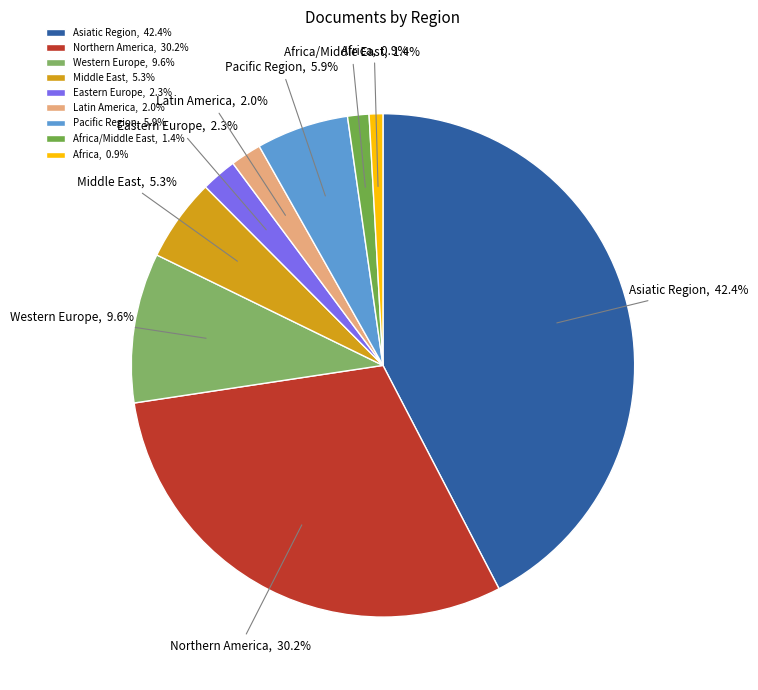

How much of the chart is everything except Latin America, 2.0%?

98.0%